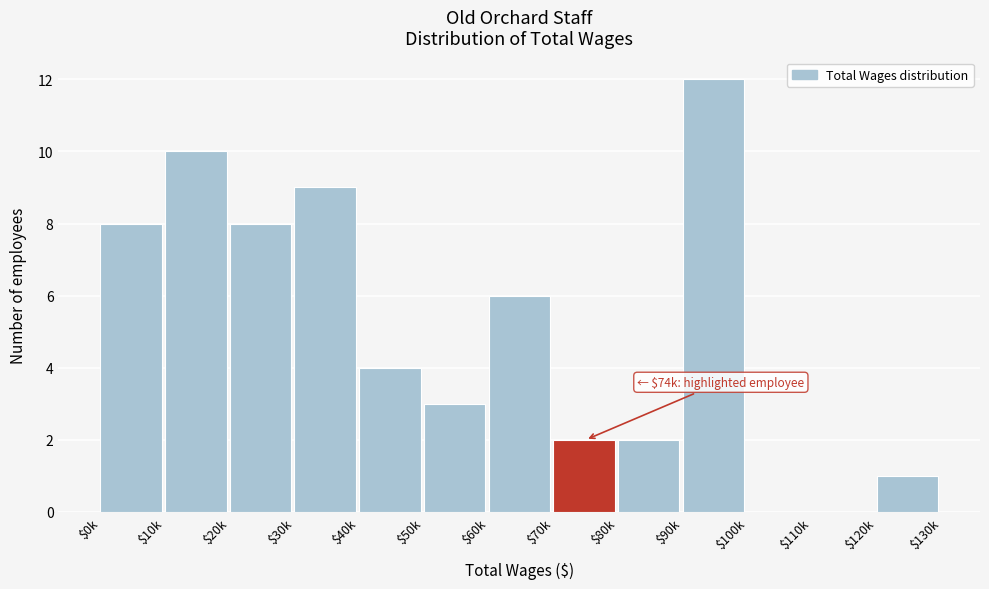

What is the sum of all values?

65